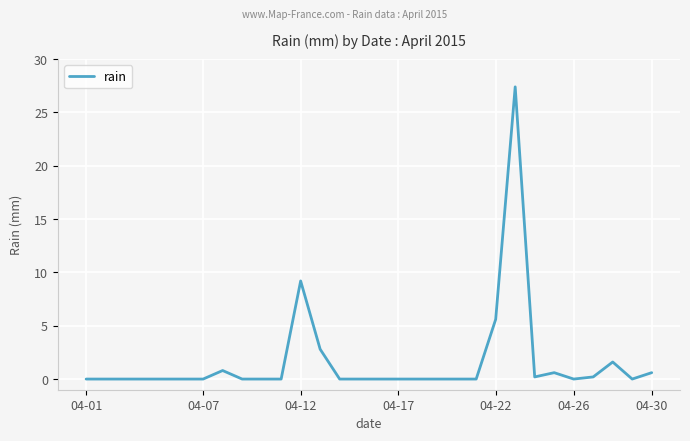

What is the greatest value displayed?

27.4